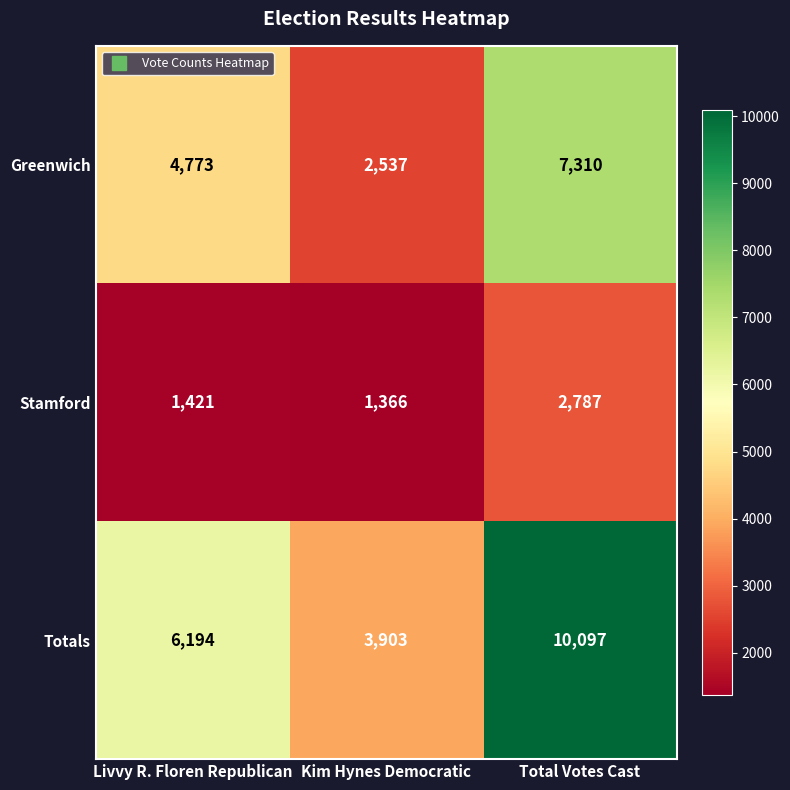

True or false: Greenwich has a value of 4773 at Livvy R. Floren Republican.

True